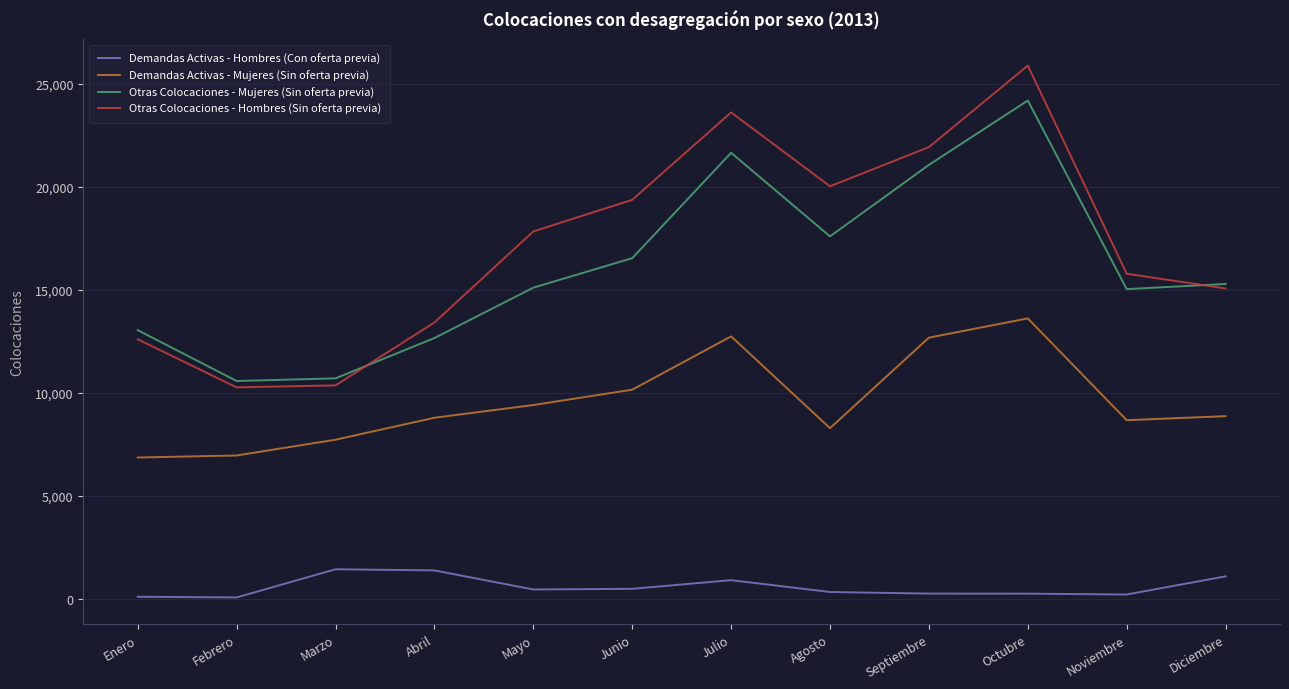

True or false: Otras Colocaciones - Hombres (Sin oferta previa) and Demandas Activas - Hombres (Con oferta previa) cross at least once.

False